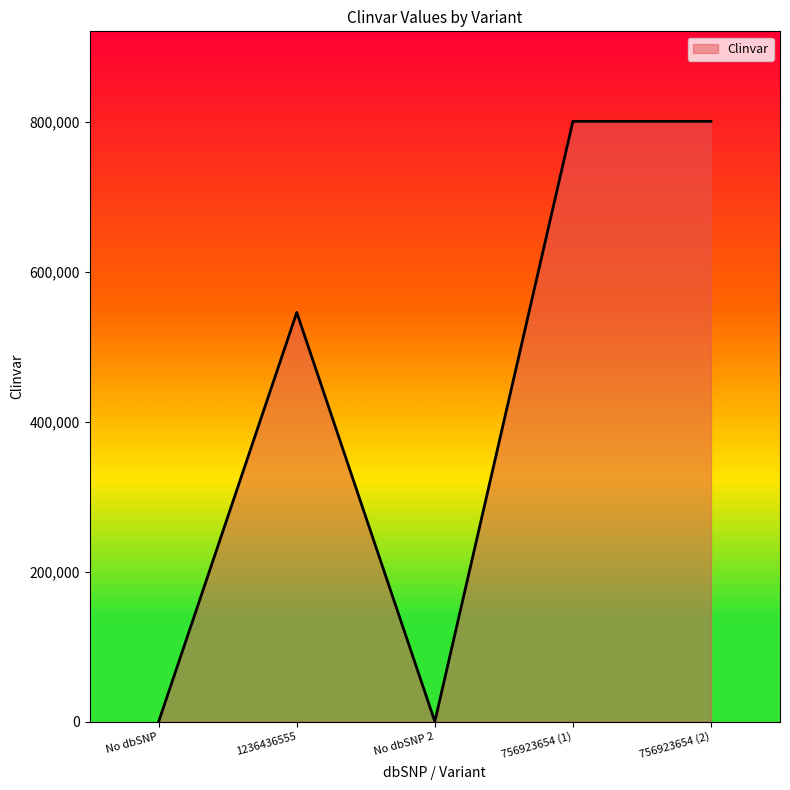

Reading left to right, list all the values displayed in this chart.

0	545639	0	800541	800541